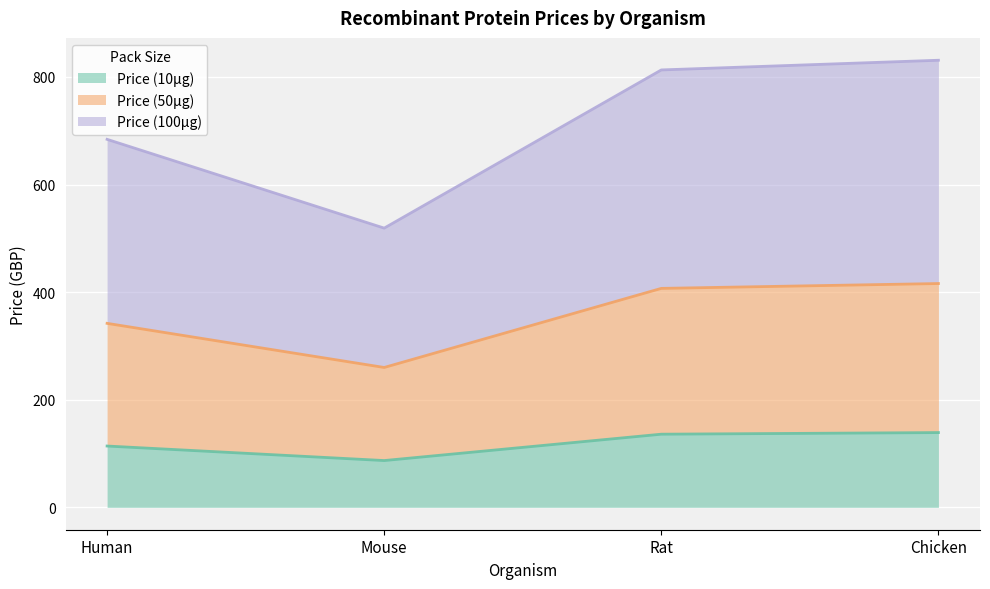

True or false: Price (100µg) and Price (10µg) intersect in this chart.

False